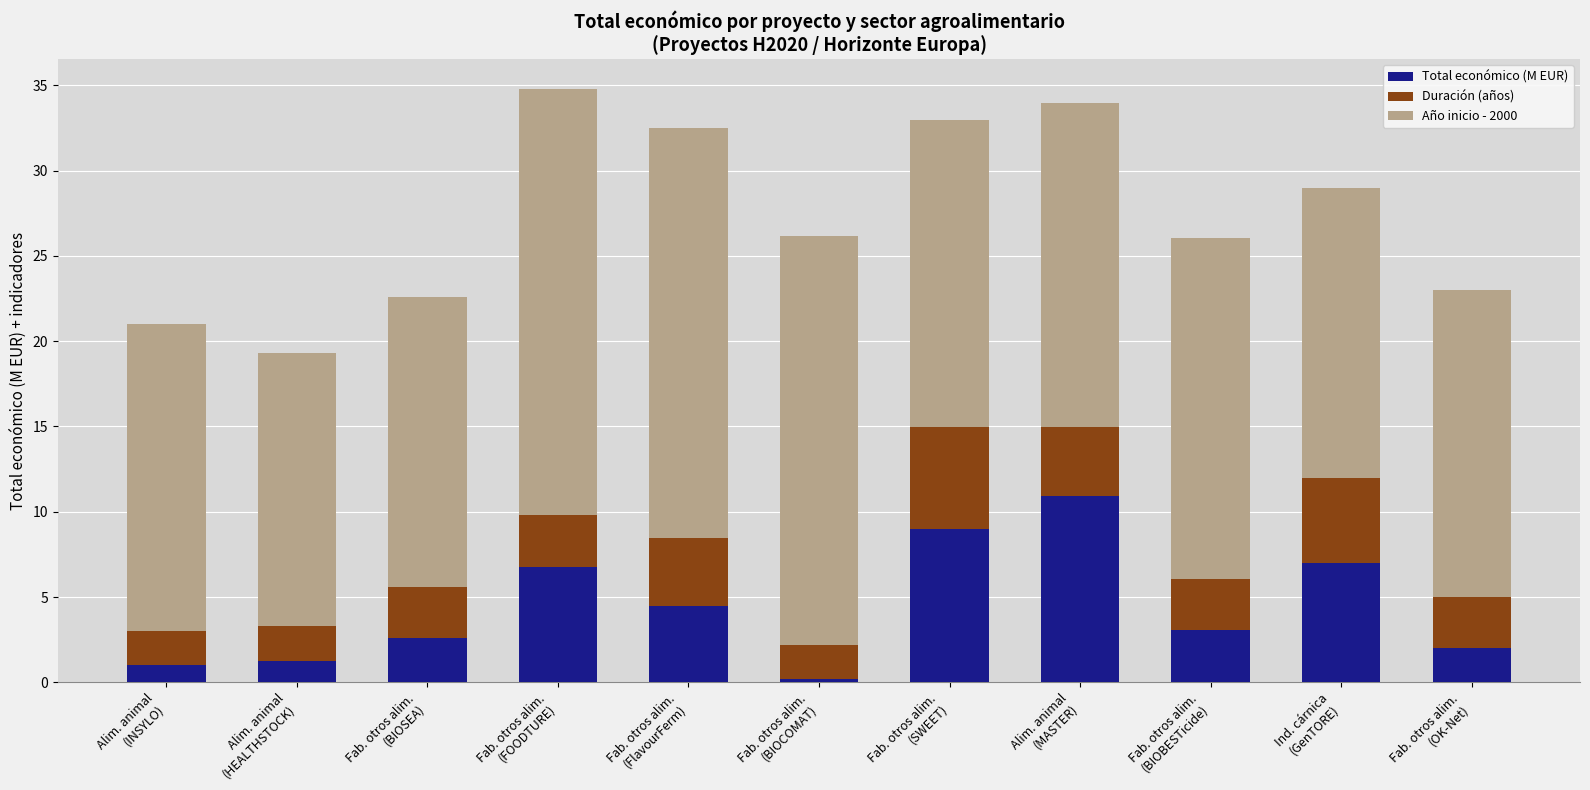

What is the sum of all Total económico (M EUR) values?

48.3